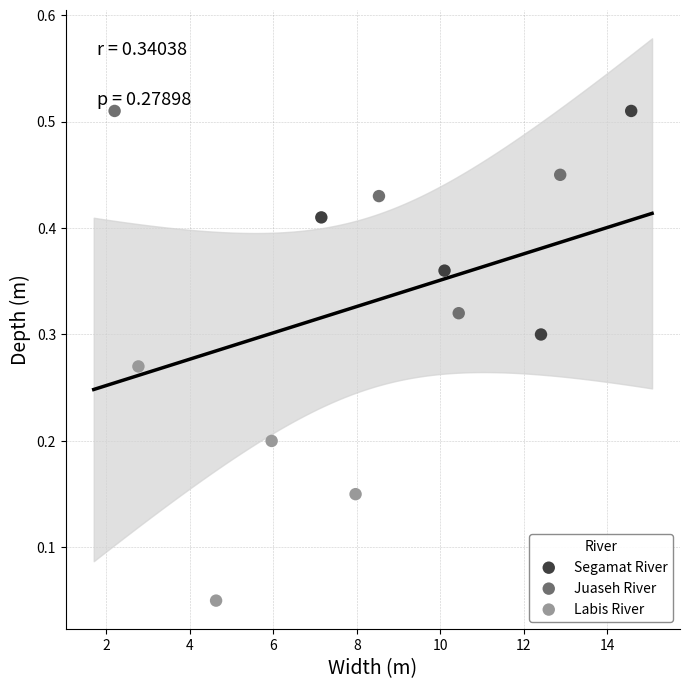

Which series has the widest spread of Y values?

Labis River